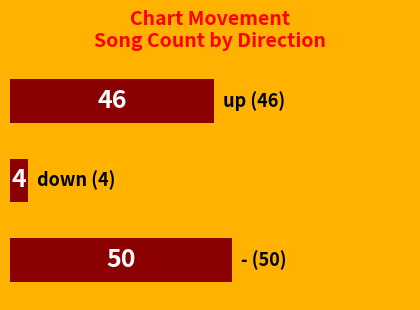

What is the minimum value shown in the chart?

4